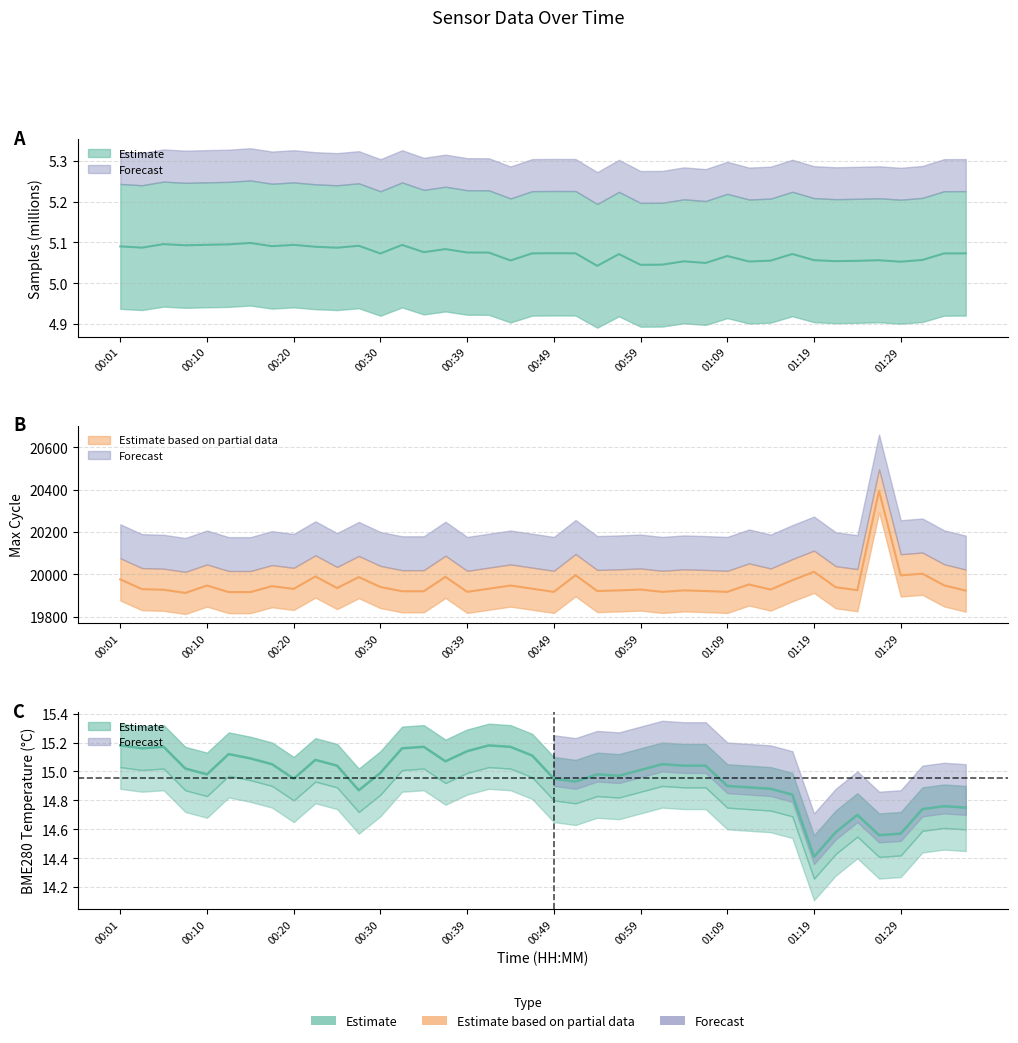

What is the label of the 39th point from the left?

01:34